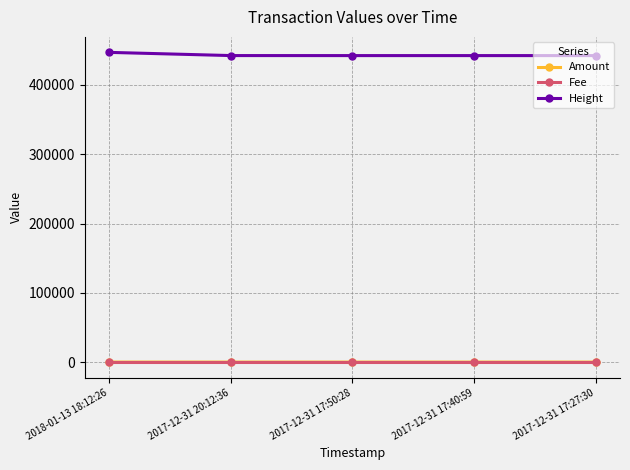

True or false: Height has more than 2 points higher than both neighbors.

False